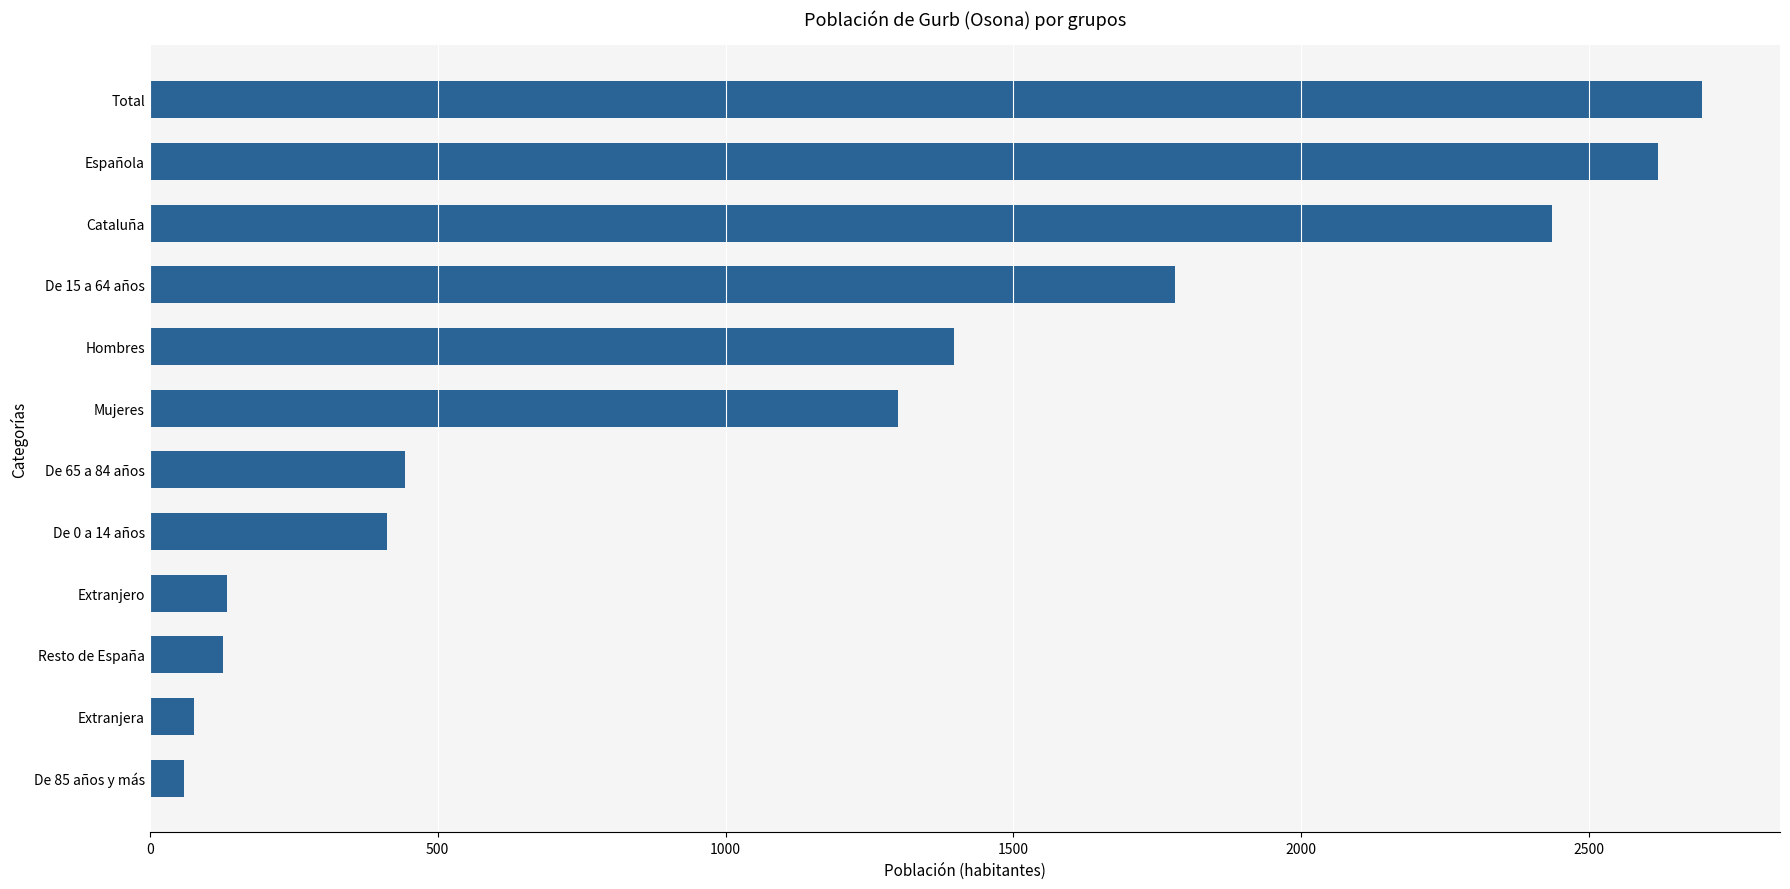

What is the difference between the maximum and minimum values?

2637